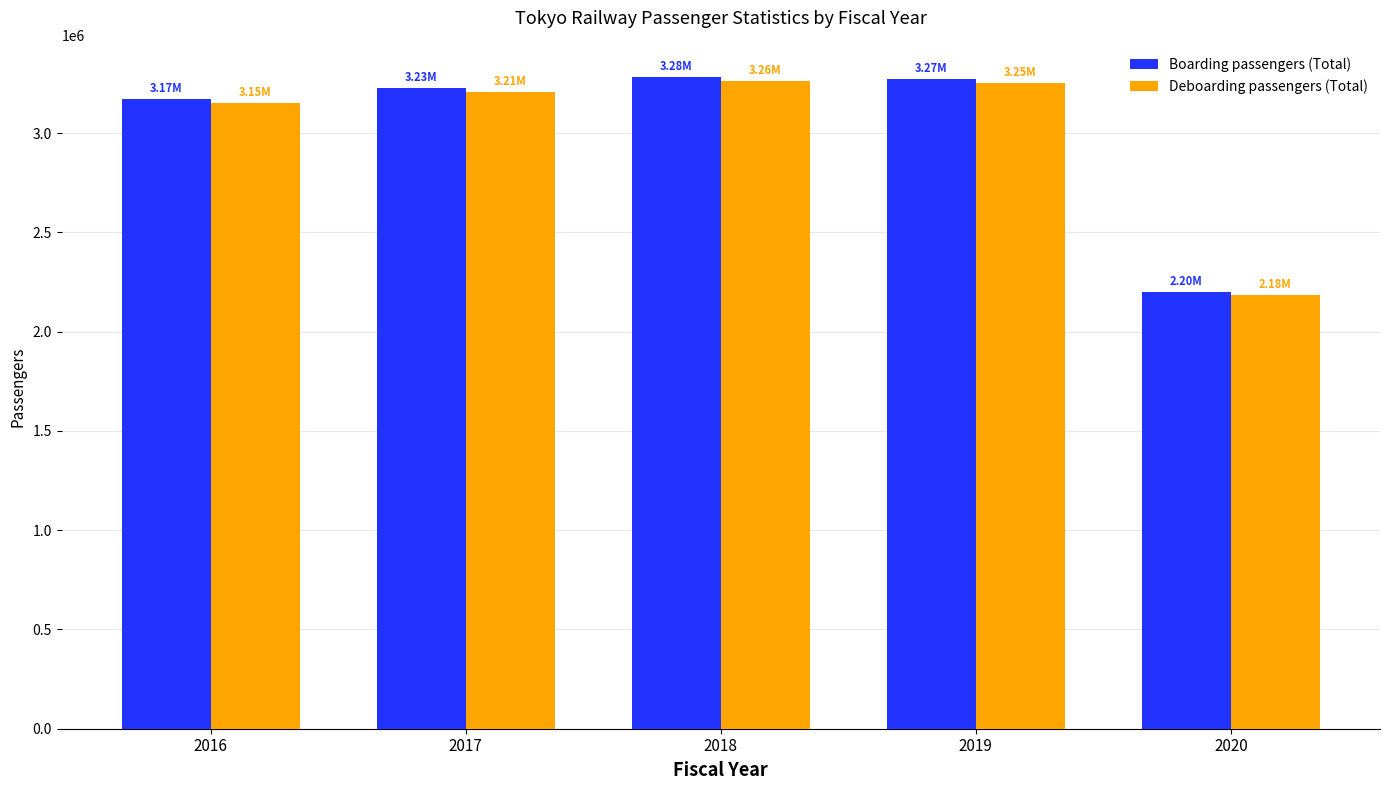

Count the number of data series in this chart.

2